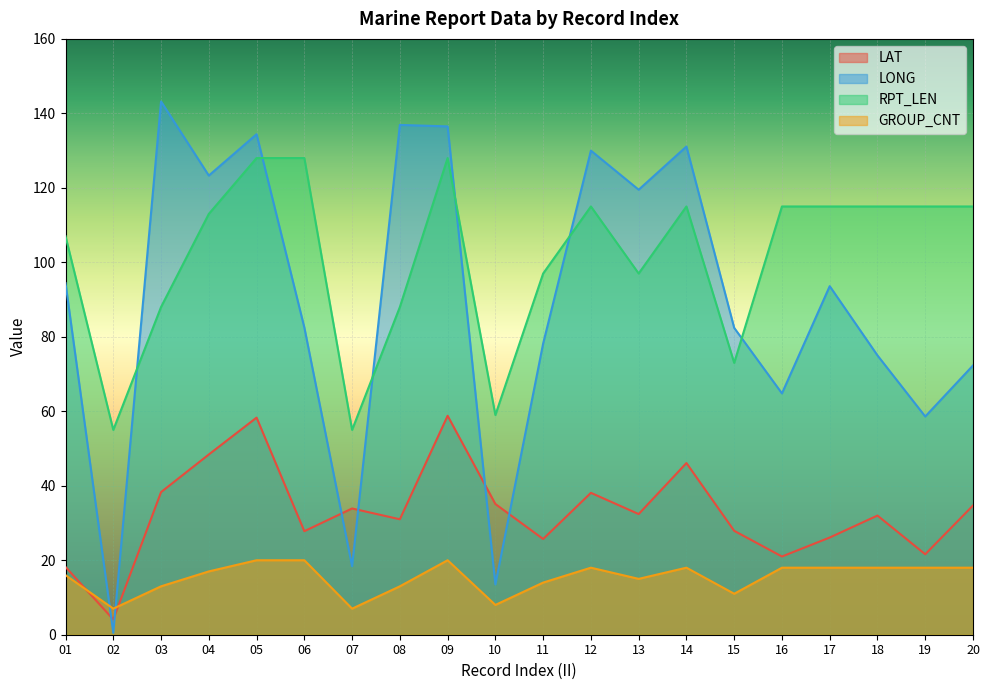

The RPT_LEN series shows 153.0 at 19. True or false?

False